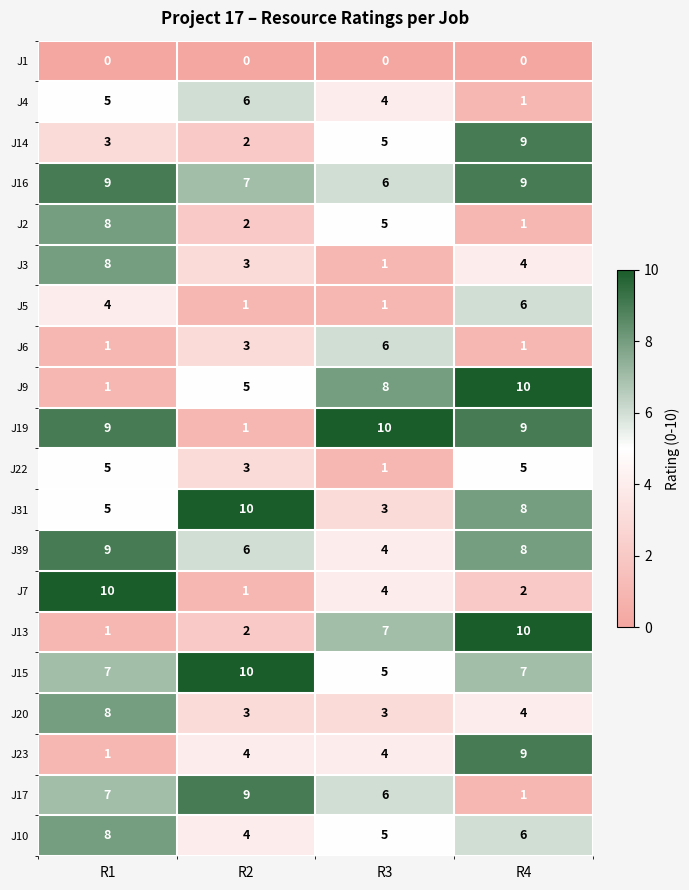

What is the maximum value shown in the chart?

10